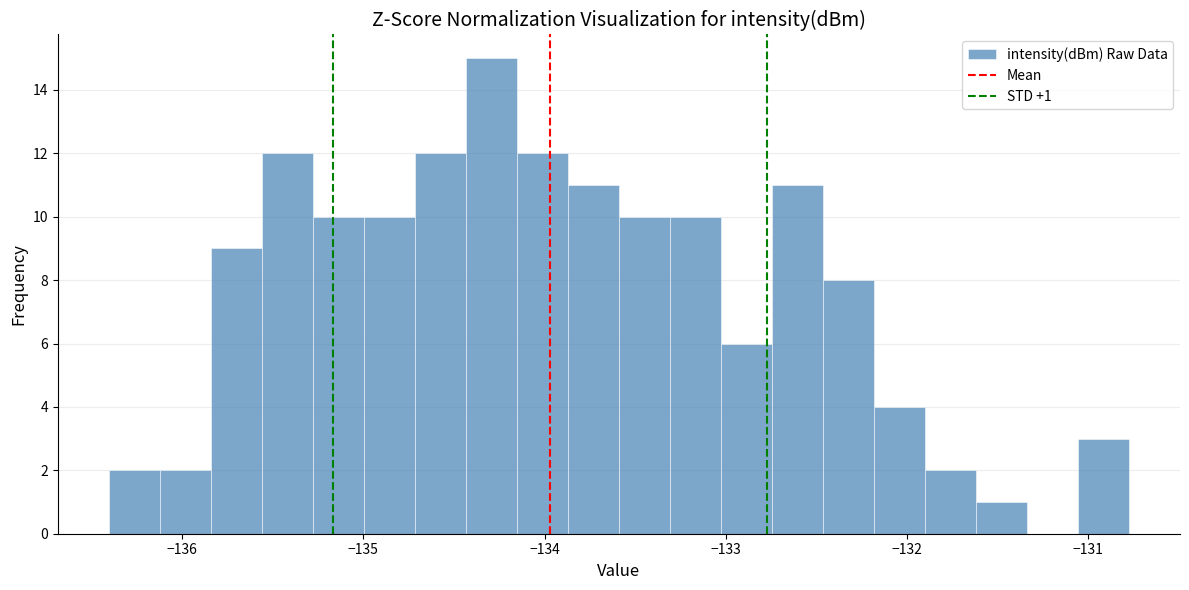

Around what value on the x-axis is the tallest bar? Give the approximate position of its centre, as read against the axis.

-134.3